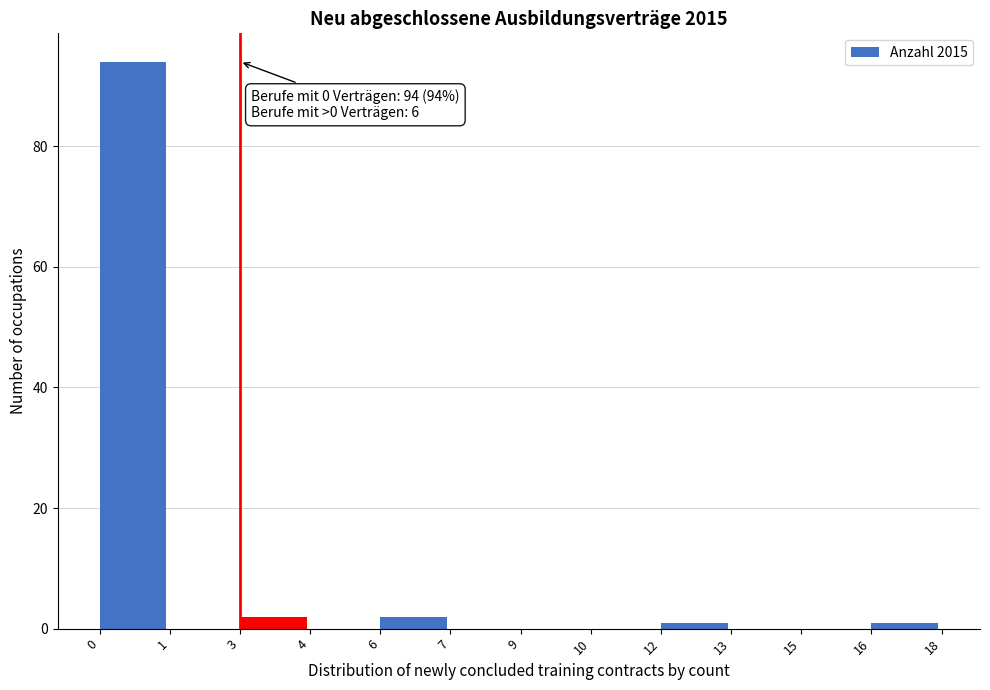

Reading left to right, what are all the values shown in this chart?

0=94	1=0	3=2	4=0	6=2	7=0	9=0	10=0	12=1	13=0	15=0	16=1